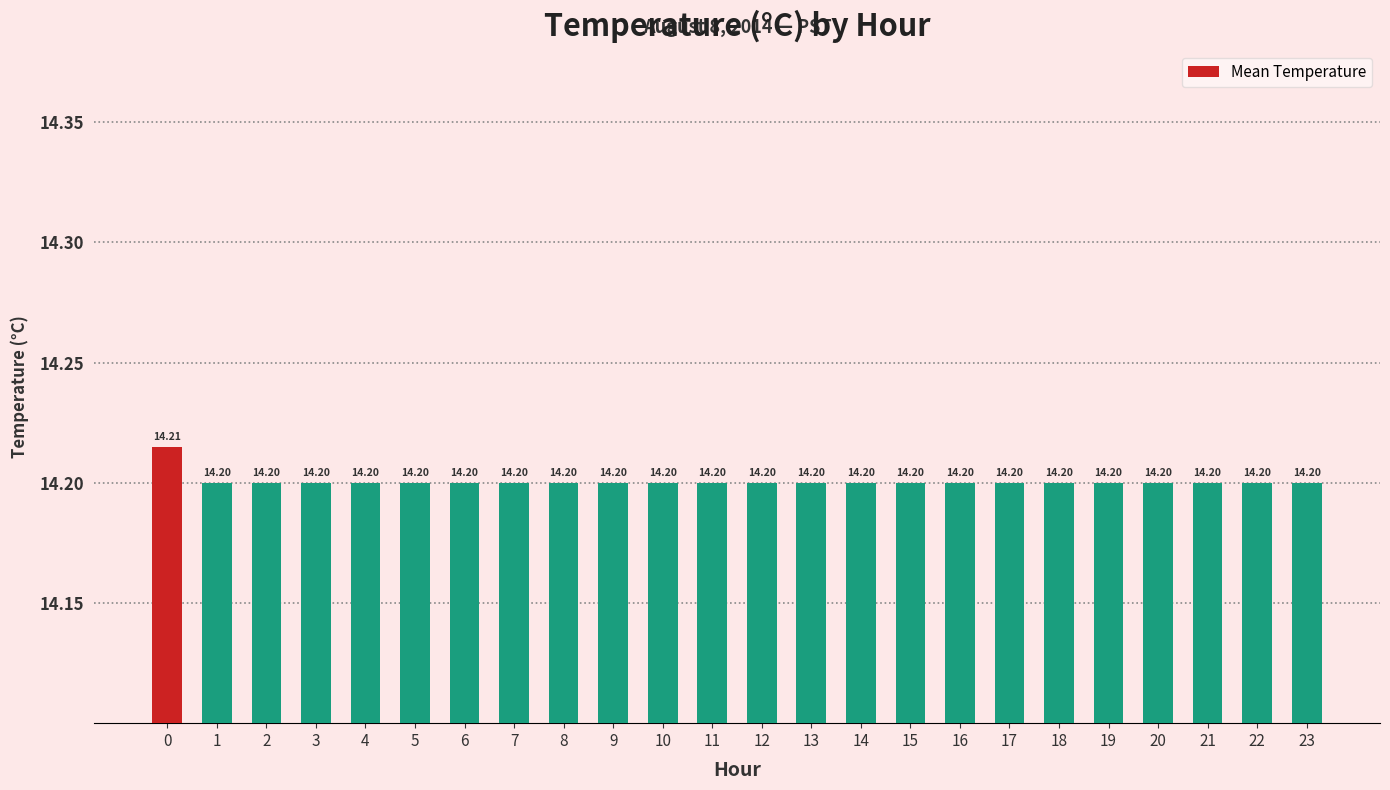

Approximately how many times larger is the value at 0 compared to 10?

1.0